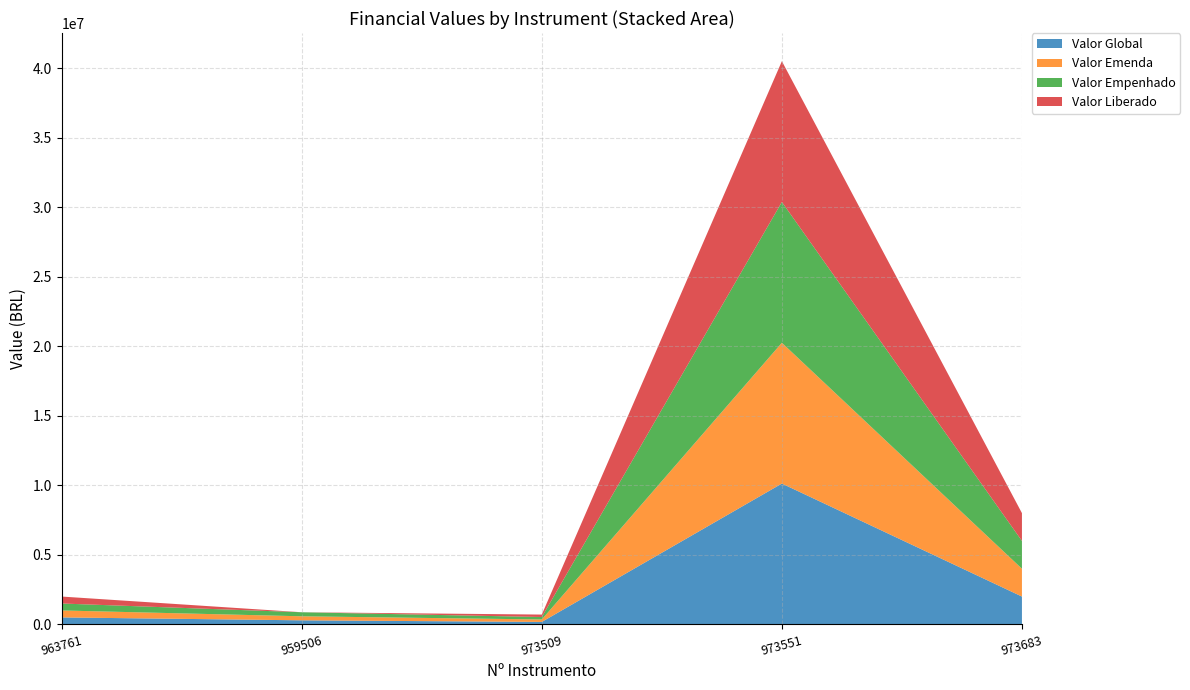

Reading left to right, transcribe all the data shown in this chart.

Valor Global: 500000.0	290378.8	176000.0	10126026.0	2000000.0
Valor Emenda: 500000.0	290378.8	176000.0	10126026.0	2000000.0
Valor Empenhado: 500000.0	290378.8	176000.0	10125936.0	2000000.0
Valor Liberado: 500000.0	0.0	176000.0	10125936.0	2000000.0